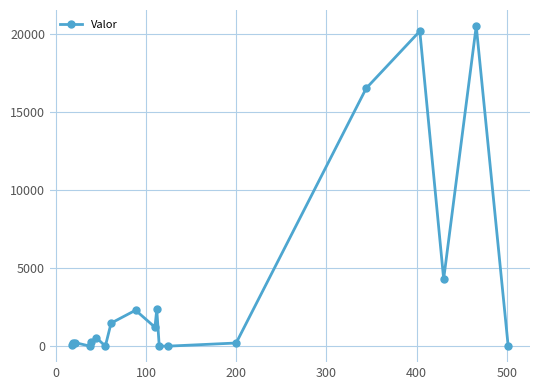

How many points are higher than both their immediate neighbors (excluding endpoints)?

6